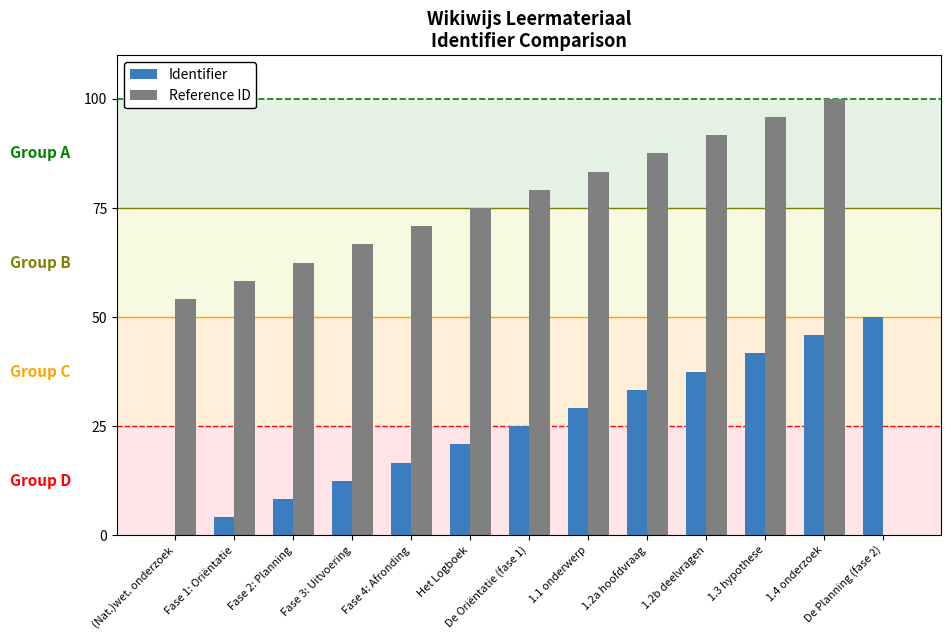

Which category has the highest value across all series?

1.4 onderzoek